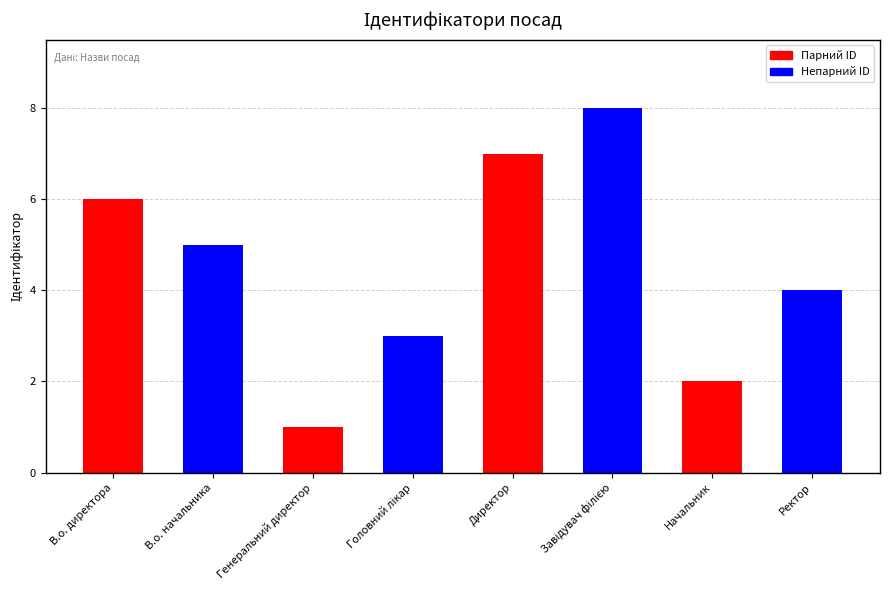

What is the difference between the values at Начальник and Директор?

5